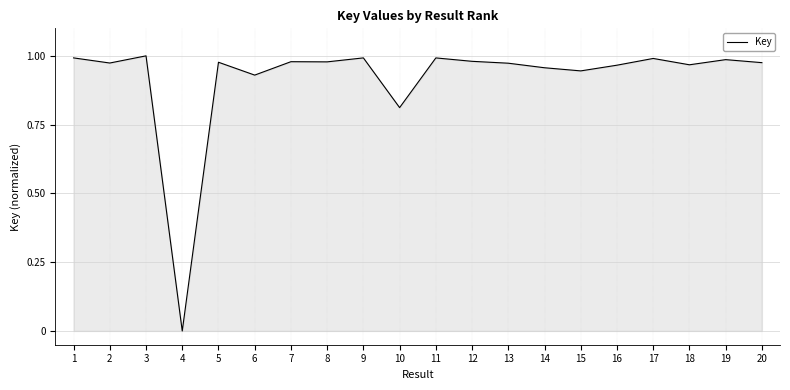

The value at 7 is 1.0. True or false?

True